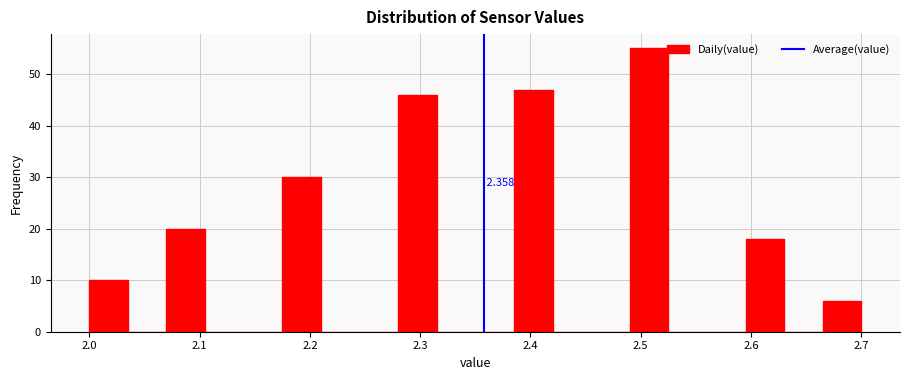

Read against the x-axis, roughly where is the centre of the tallest bar?

2.51